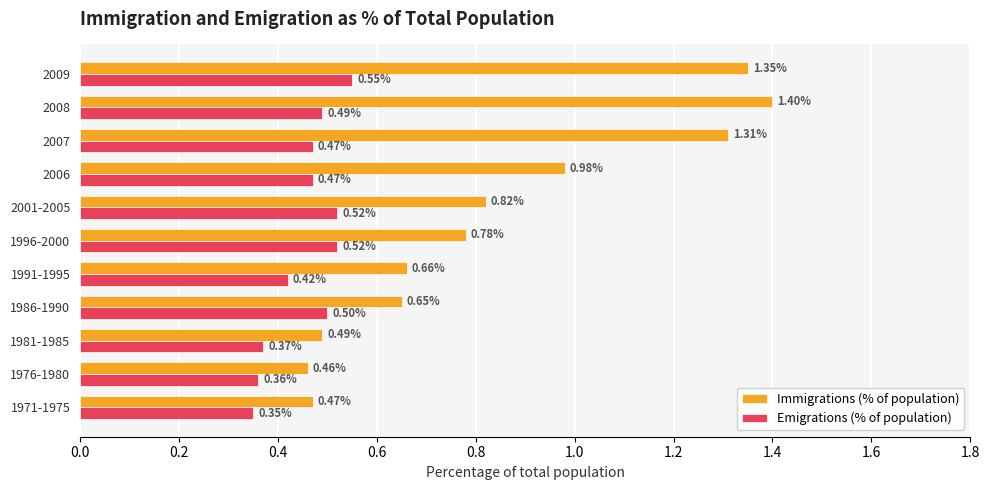

Which series changed the most between 1976-1980 and 2001-2005?

Immigrations (% of population)